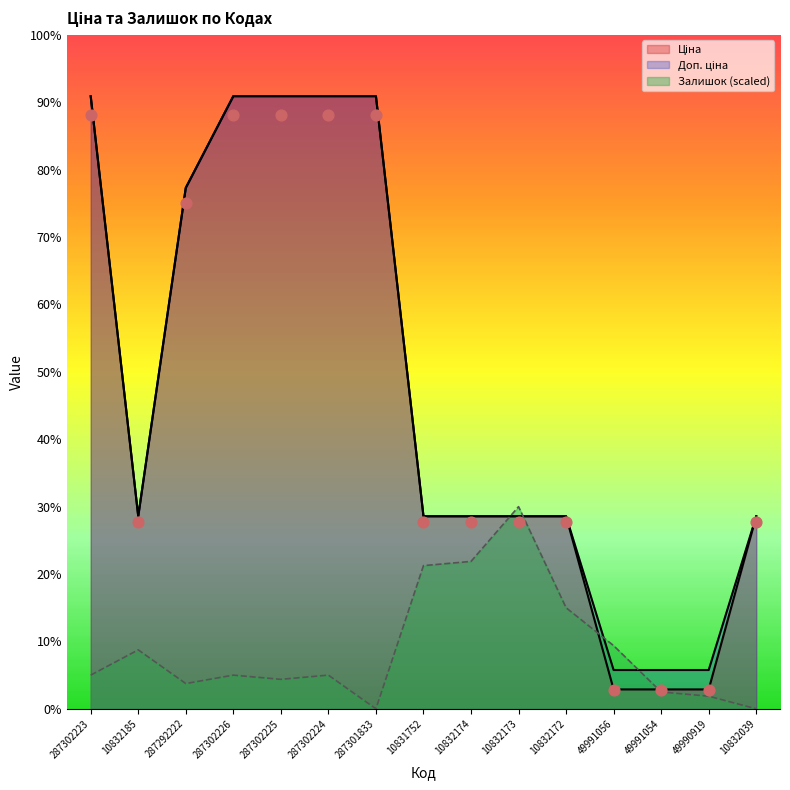

What are all the series names shown in the legend?

Ціна, Доп. ціна, Залишок